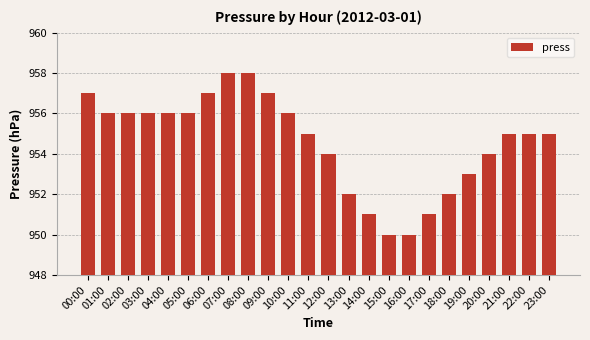

What is the maximum value shown in the chart?

958